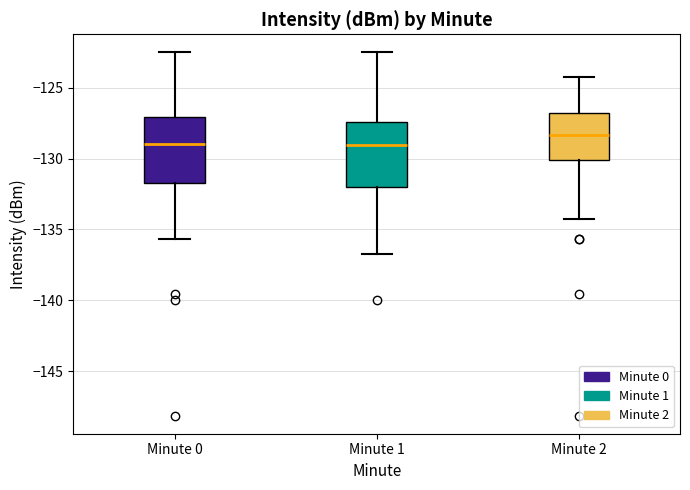

Reading left to right, read every box against the y-axis: the position of its median line, the range the box covers, and the ends of its whiskers. The values are not printed on the chart, so give them approximately, as read against the axis.

Minute 0: median -129.0, box -132.0 to -127.0, whiskers -135.5 to -122.5
Minute 1: median -129.0, box -132.0 to -127.5, whiskers -137.0 to -122.5
Minute 2: median -128.5, box -130.0 to -127.0, whiskers -134.5 to -124.0